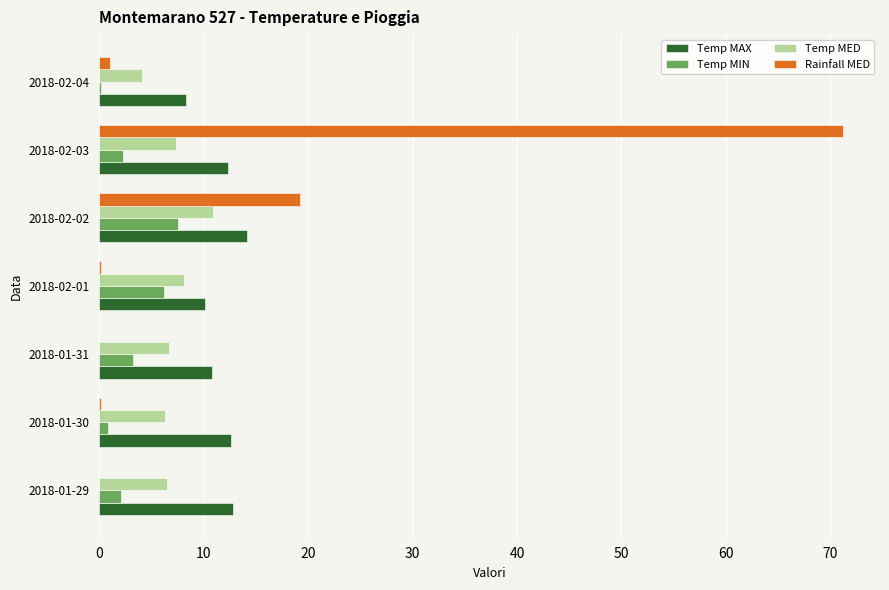

What are all the series names shown in the legend?

Temp MAX, Temp MIN, Temp MED, Rainfall MED